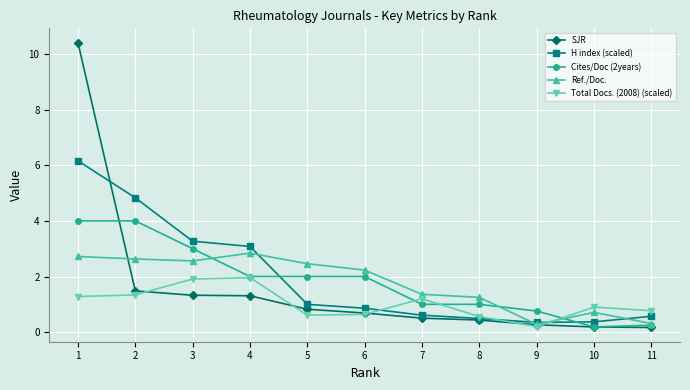

What is the total value across all series at 8?

3.7